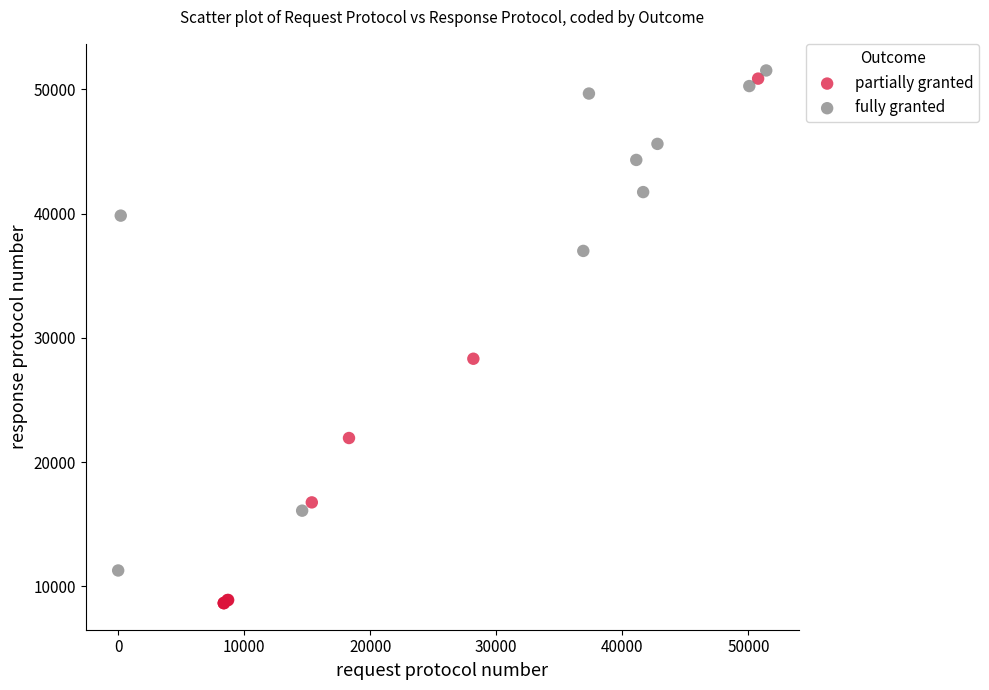

Which series contains the lowest Y value?

partially granted